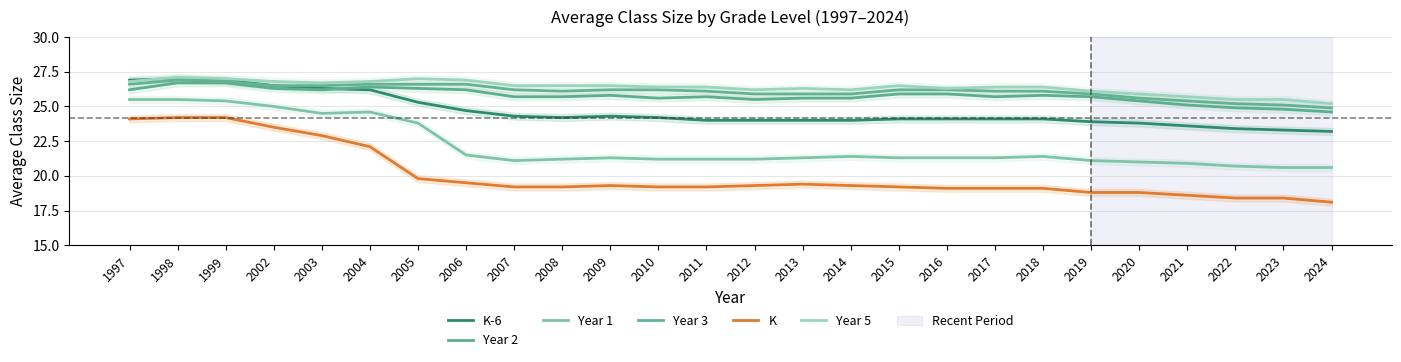

What is the maximum value shown in the chart?

27.1